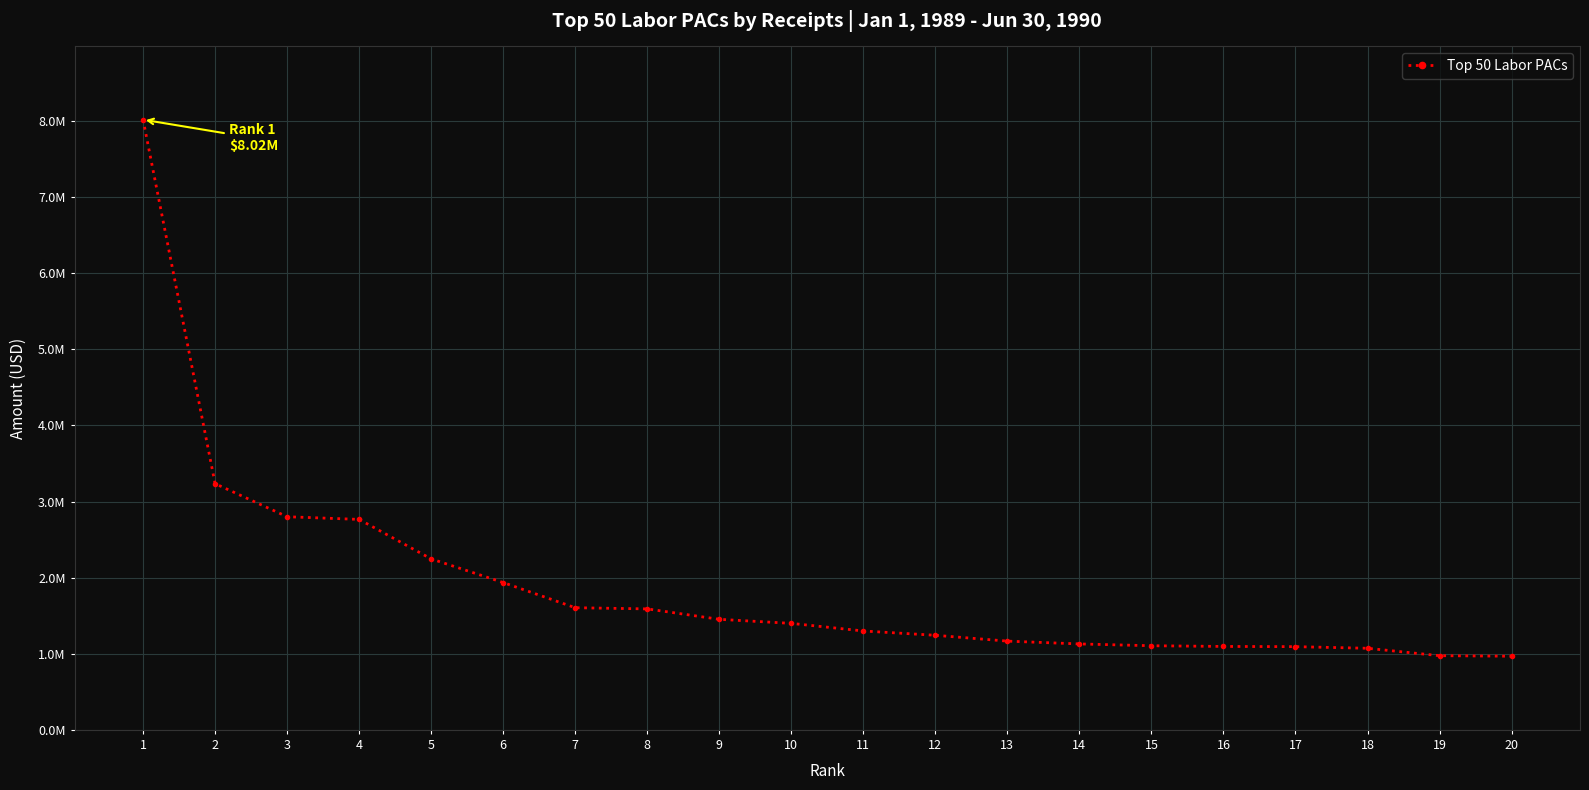

Is it true that the value at 4 is 591736?

False